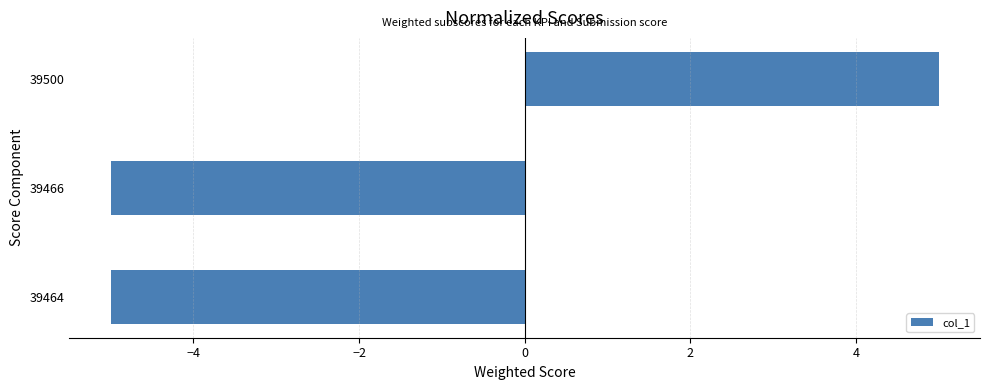

Does the chart contain stacked bars?

No